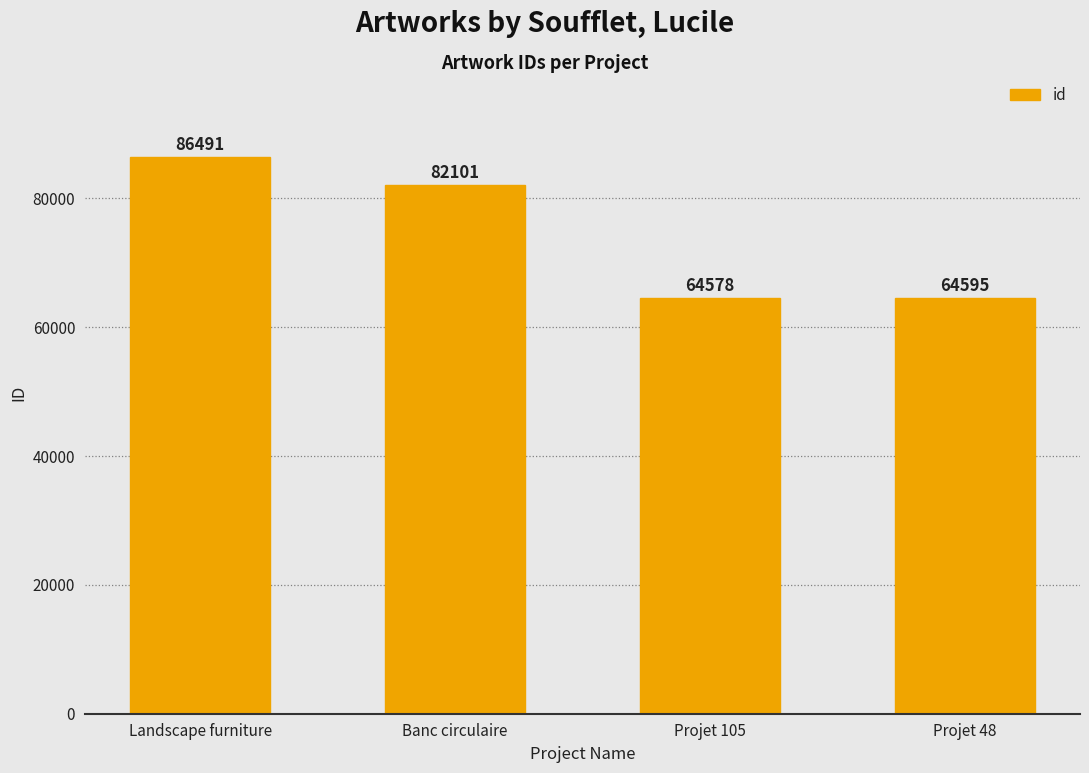

At which label does the data first exceed 82101?

Landscape furniture